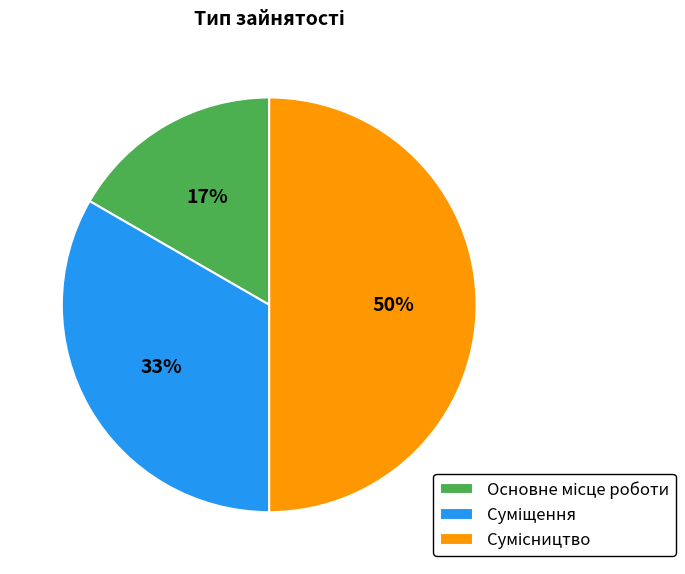

To the nearest percent, what is the difference between the largest and smallest slice percentages?

33%